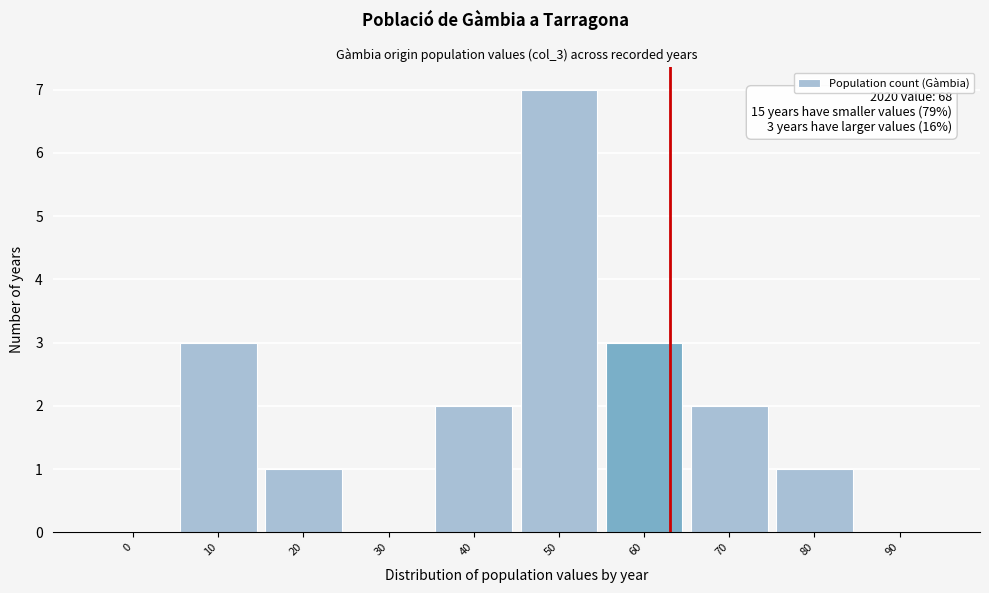

Reading left to right, extract all data points from this chart.

0=0	10=3	20=1	30=0	40=2	50=7	60=3	70=2	80=1	90=0